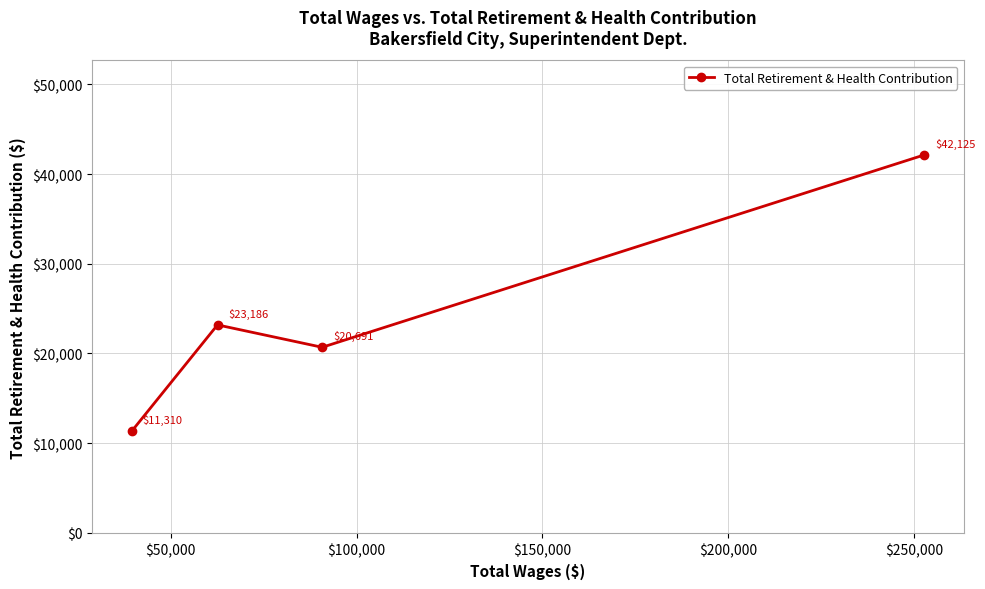

Reading left to right, what are all the values shown in this chart?

11310	23186	20691	42125